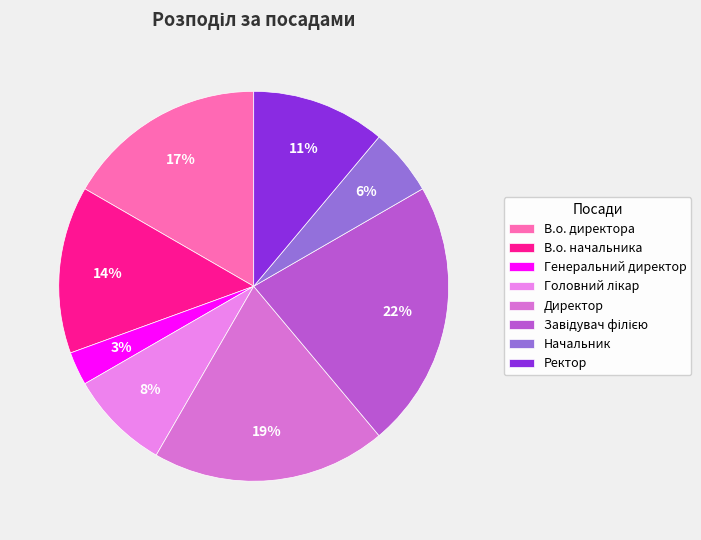

What is the total percentage of Завідувач філією and Генеральний директор?

25.0%